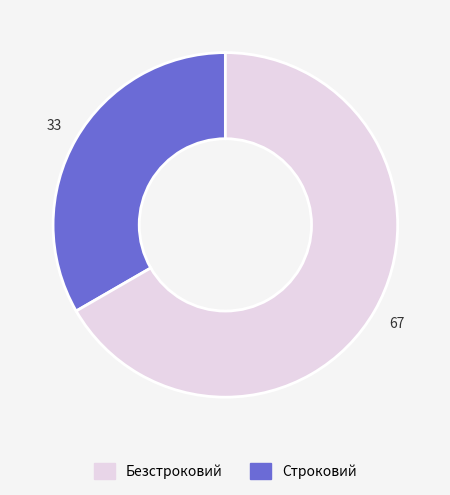

Is there a majority slice in this chart?

Yes